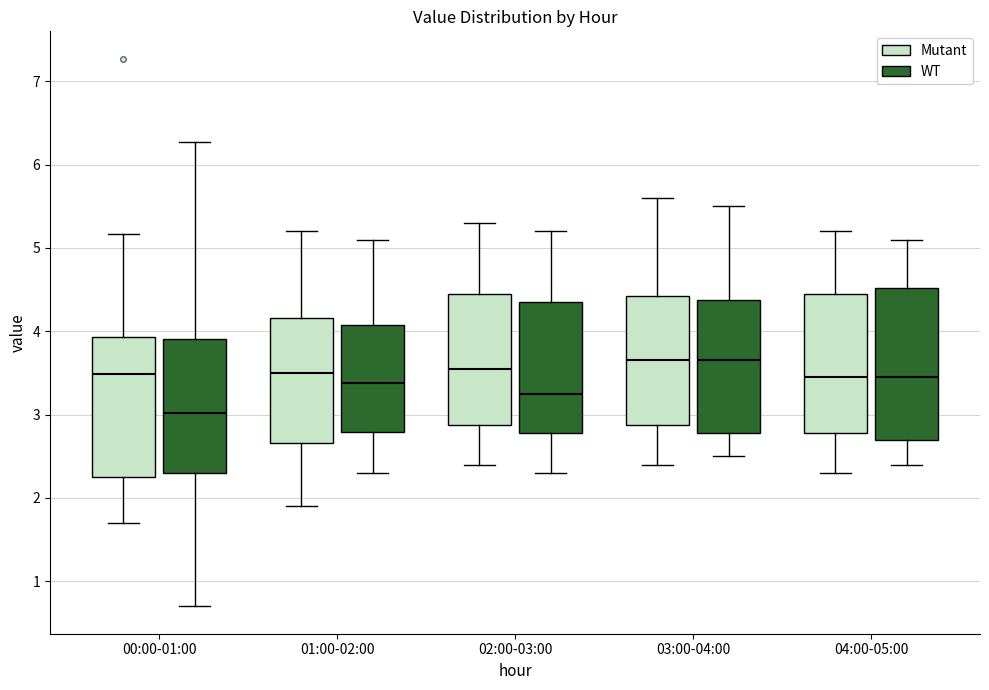

Where does the upper whisker of the box for 03:00-04:00 (Mutant) end on the y-axis? The values are not printed on the chart, so give them approximately, as read against the axis.

5.6